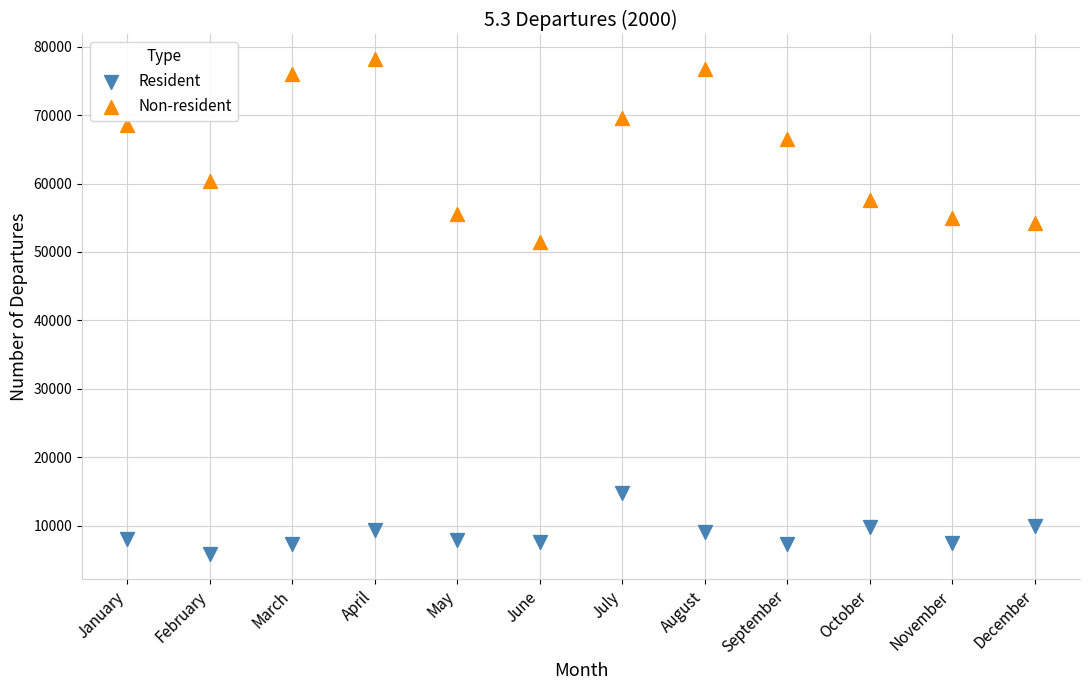

Which series reaches the minimum Y coordinate?

Resident